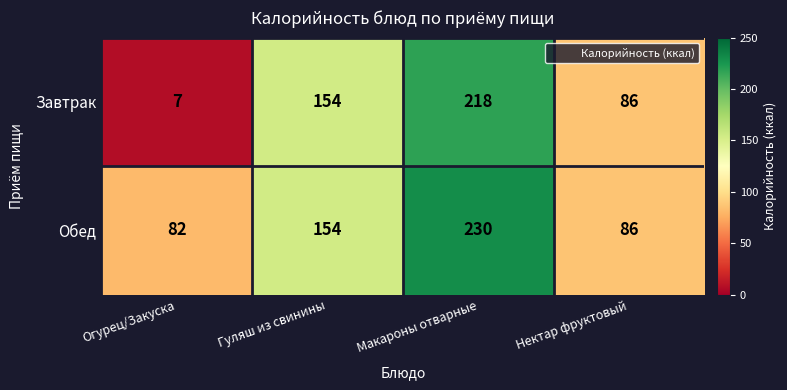

Is it true that Завтрак equals 12 at Огурец/Закуска?

False